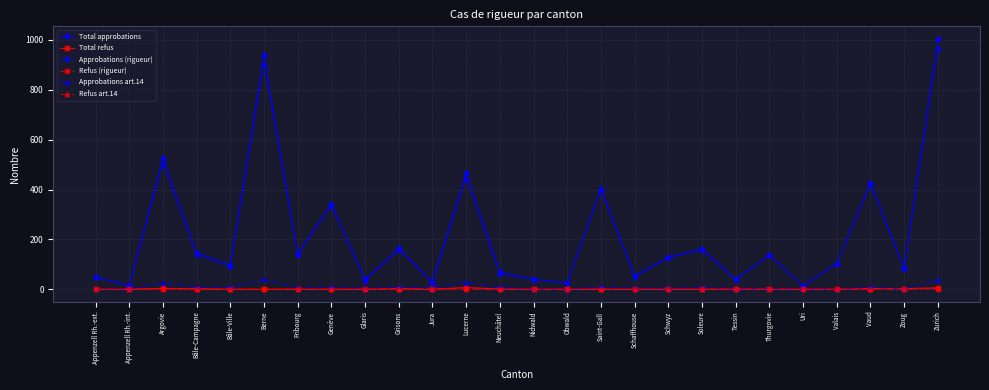

What is the label of the 2nd point from the left?

Appenzell Rh.-int.